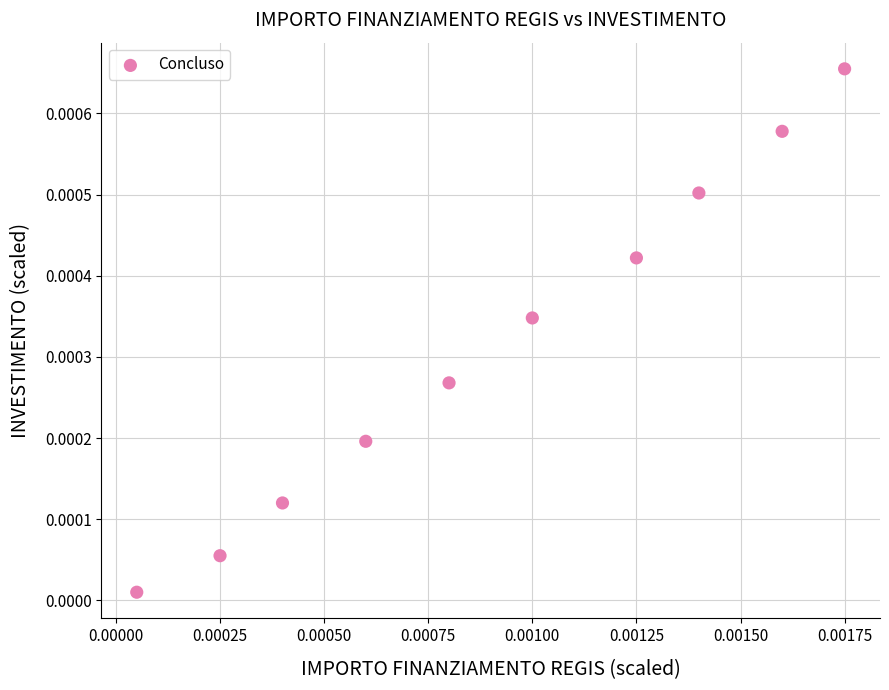

How many data points are displayed?

10